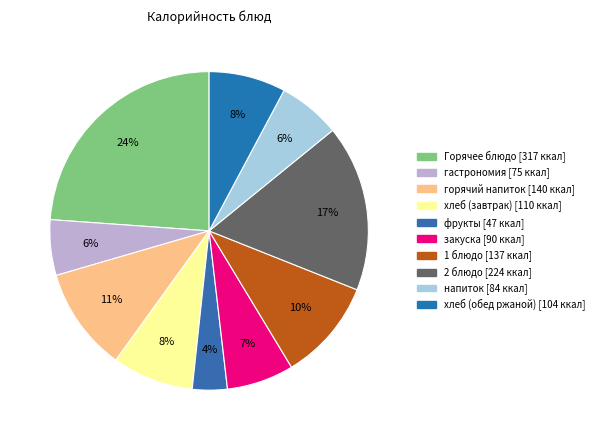

Count the number of slices in the pie.

10